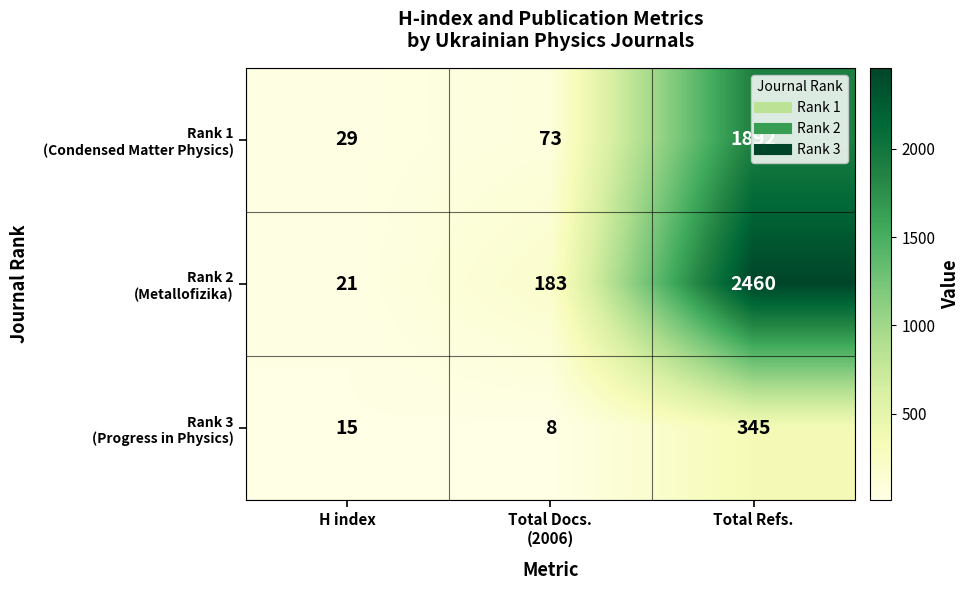

What is the total value across all series at Total Docs.
(2006)?

264